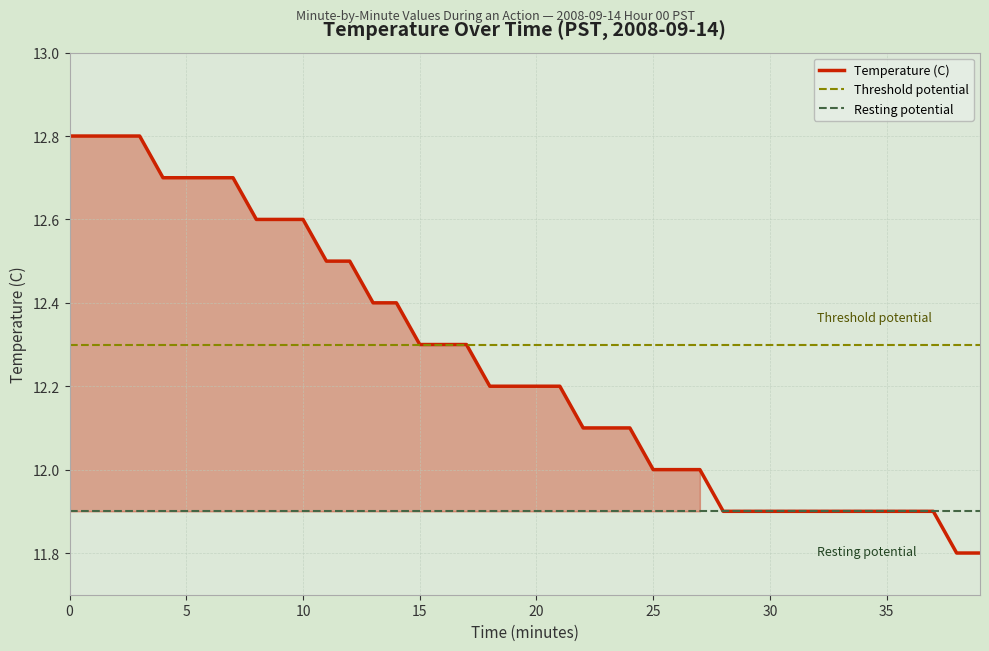

At which label is the value closest to 12?

25